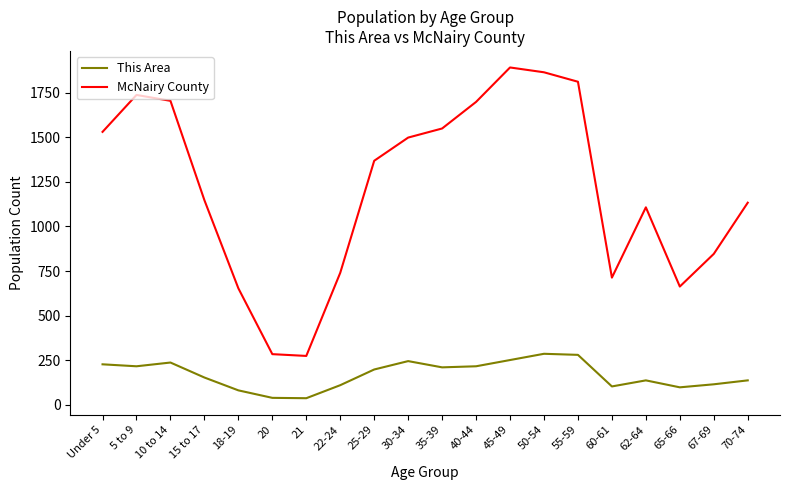

List the series in order of their overall mean, highest first.

McNairy County, This Area